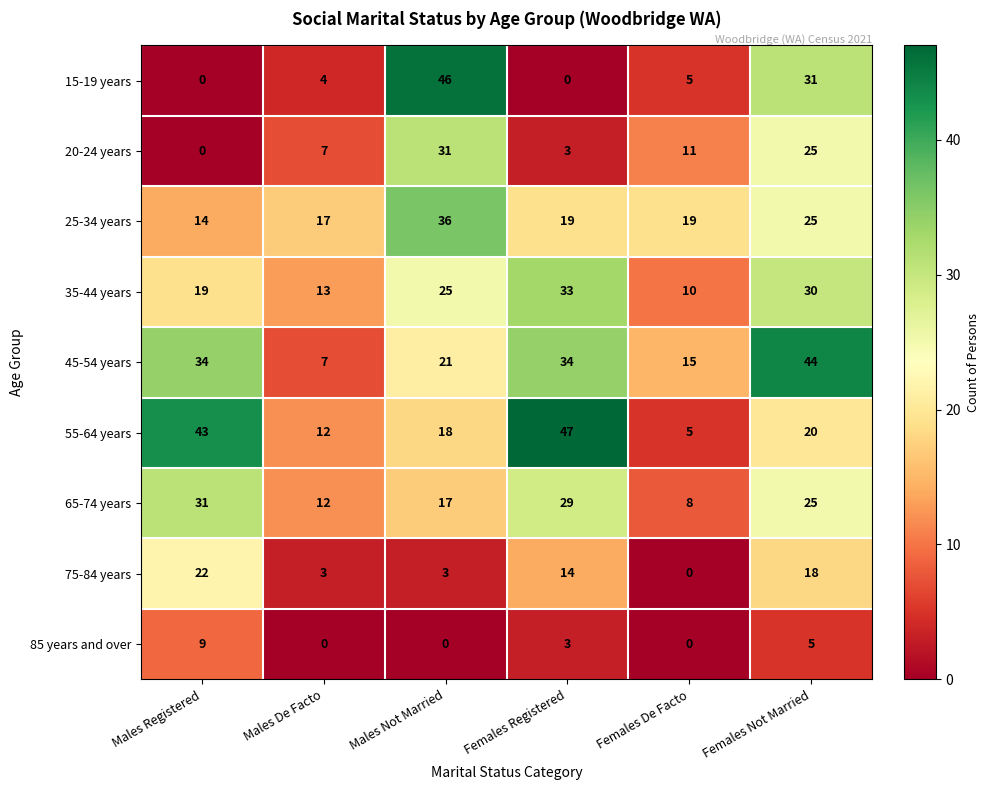

How many data points does each series have?

6